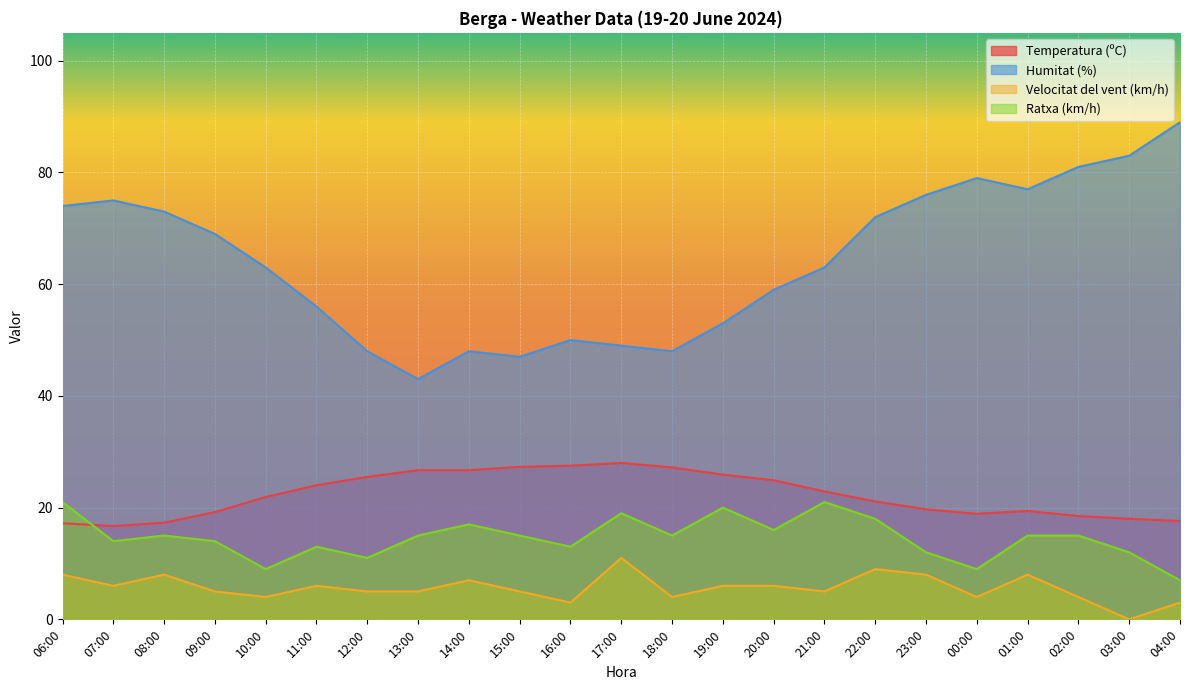

What are all the series names shown in the legend?

Temperatura (ºC), Humitat (%), Velocitat del vent (km/h), Ratxa (km/h)